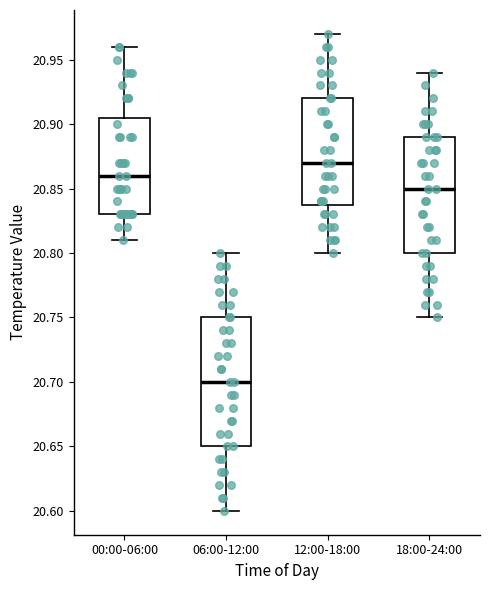

Reading left to right, read every box against the y-axis: the position of its median line, the range the box covers, and the ends of its whiskers. The values are not printed on the chart, so give them approximately, as read against the axis.

00:00-06:00: median 20.860, box 20.830 to 20.905, whiskers 20.810 to 20.960
06:00-12:00: median 20.700, box 20.650 to 20.750, whiskers 20.600 to 20.800
12:00-18:00: median 20.870, box 20.840 to 20.920, whiskers 20.800 to 20.970
18:00-24:00: median 20.850, box 20.800 to 20.890, whiskers 20.750 to 20.940